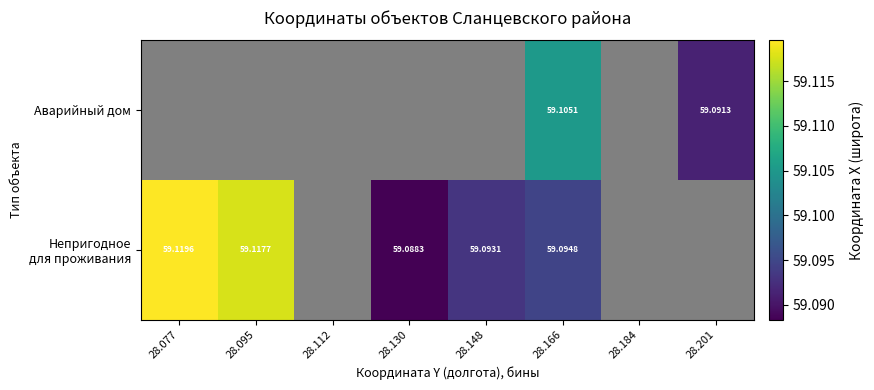

Which category has the highest value across all series?

28.077